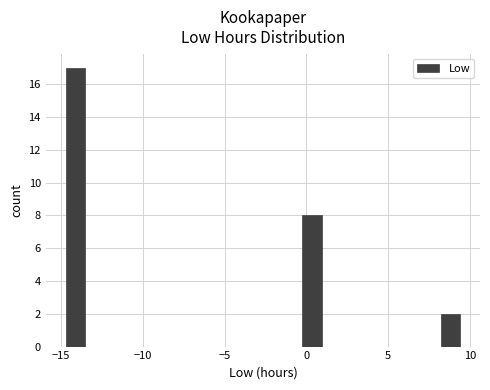

Read against the x-axis, roughly where is the centre of the tallest bar?

-14.0